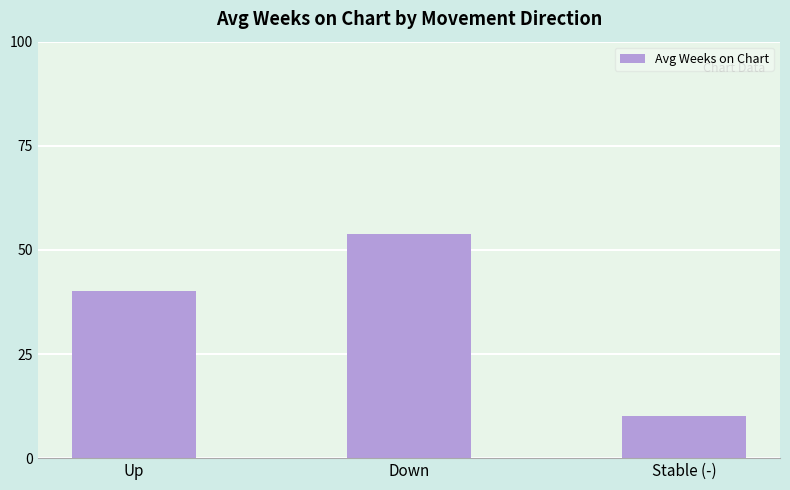

How many data points are less than 40?

1